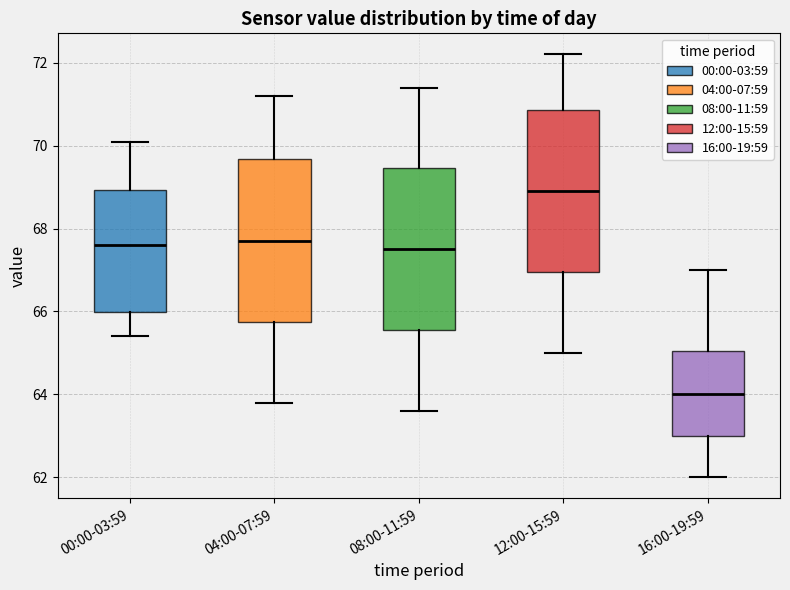

Where does the median line of the box for 00:00-03:59 sit on the y-axis? The values are not printed on the chart, so give them approximately, as read against the axis.

67.6